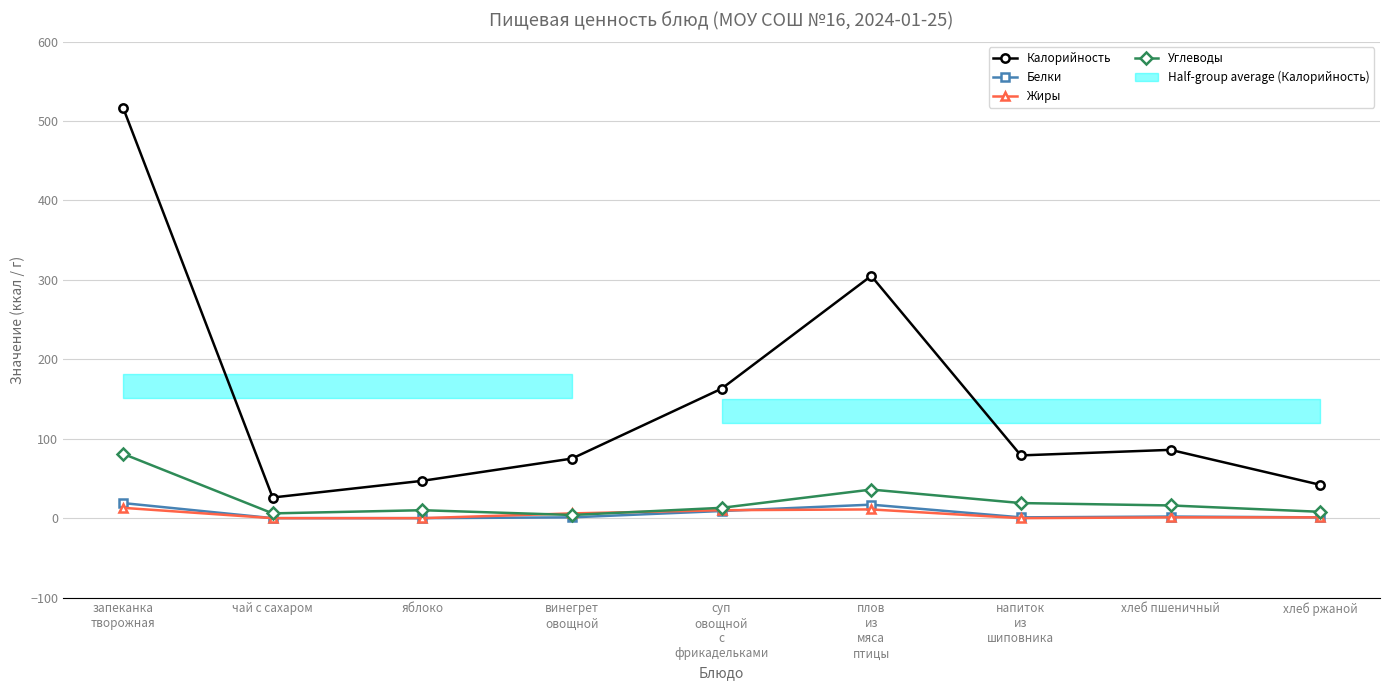

True or false: Белки has a value of -10 at чай с сахаром.

False